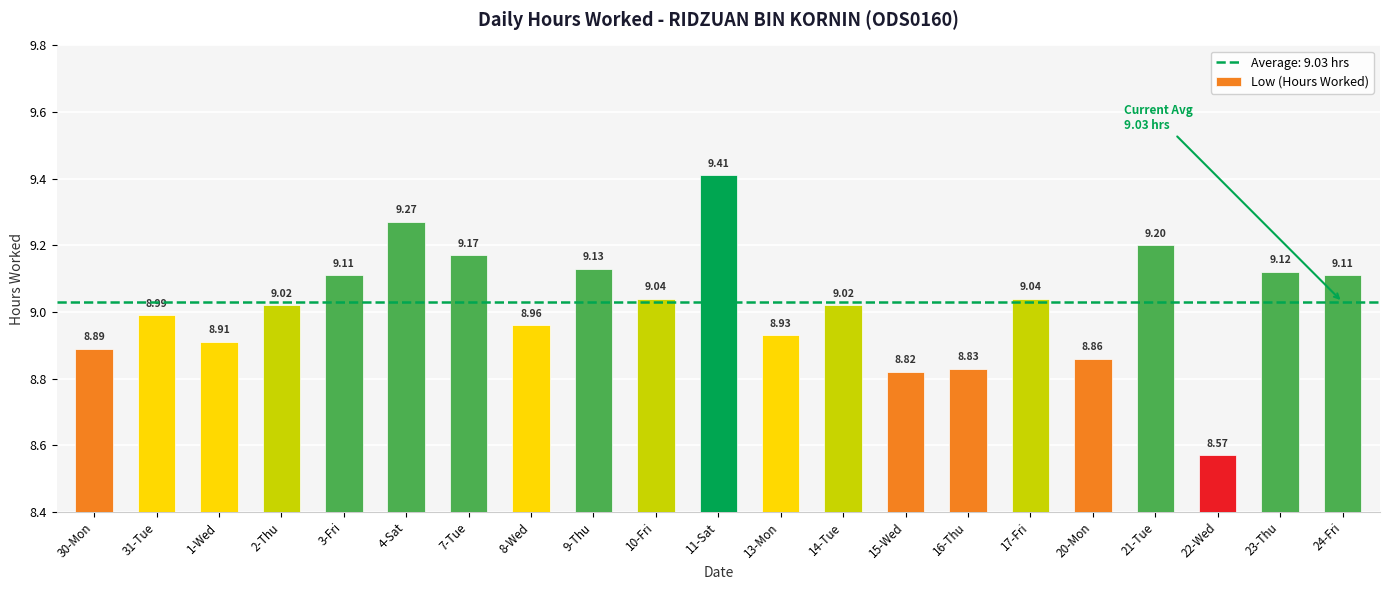

What is the minimum value shown in the chart?

8.6